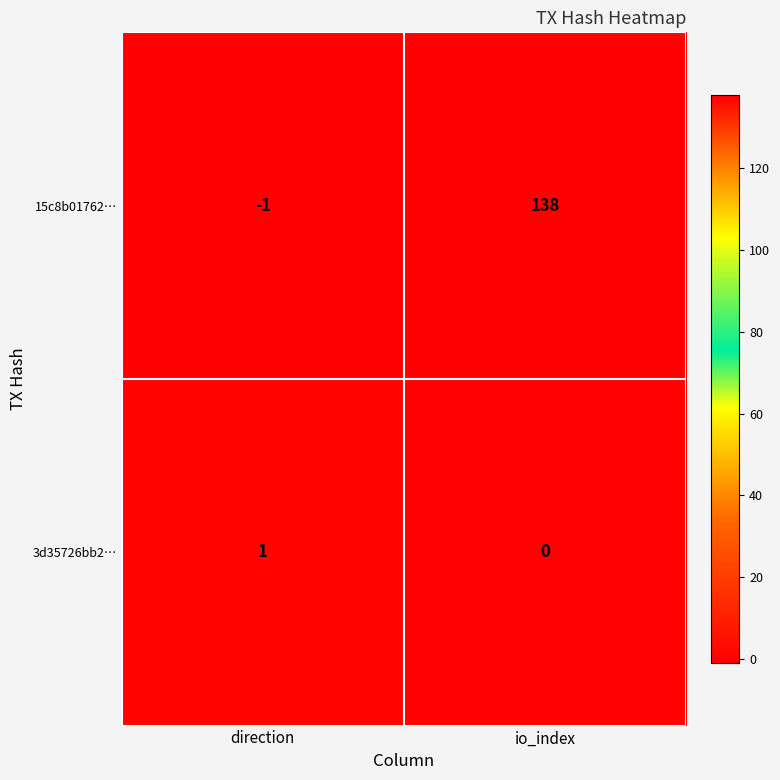

What is the sum of the 15c8b01762… values at io_index and direction?

137